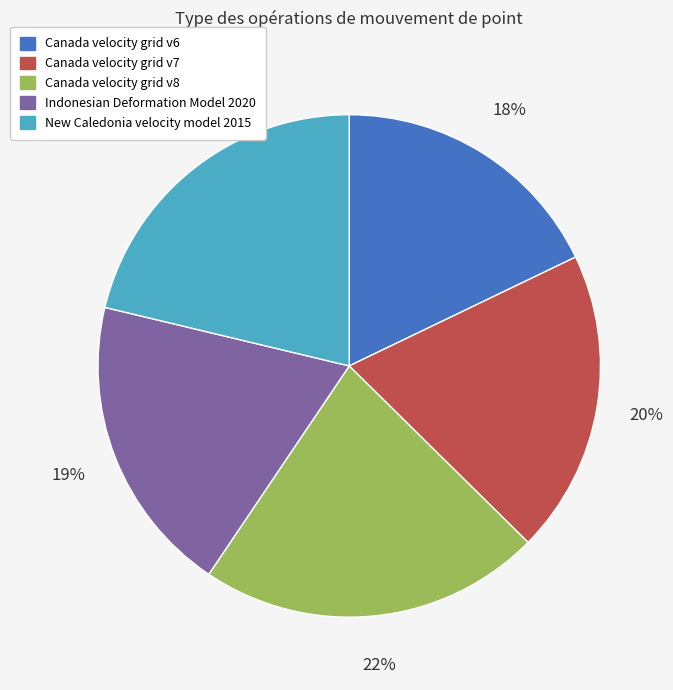

What is the smallest slice in the pie chart?

Canada velocity grid v6